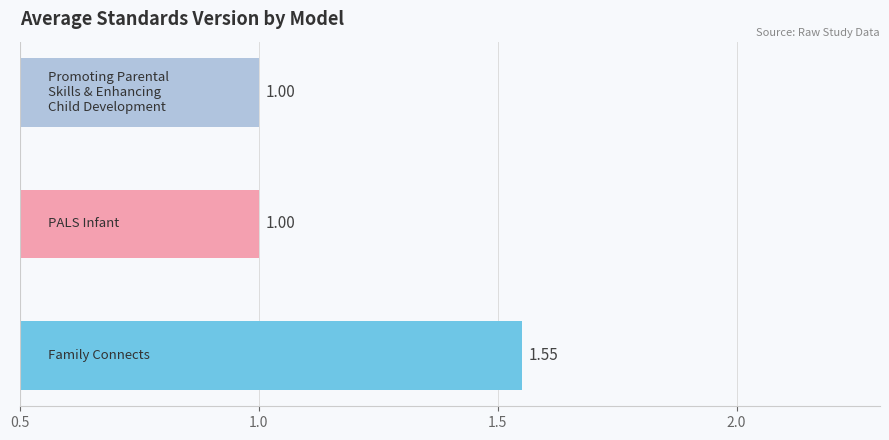

What is the average value?

1.2